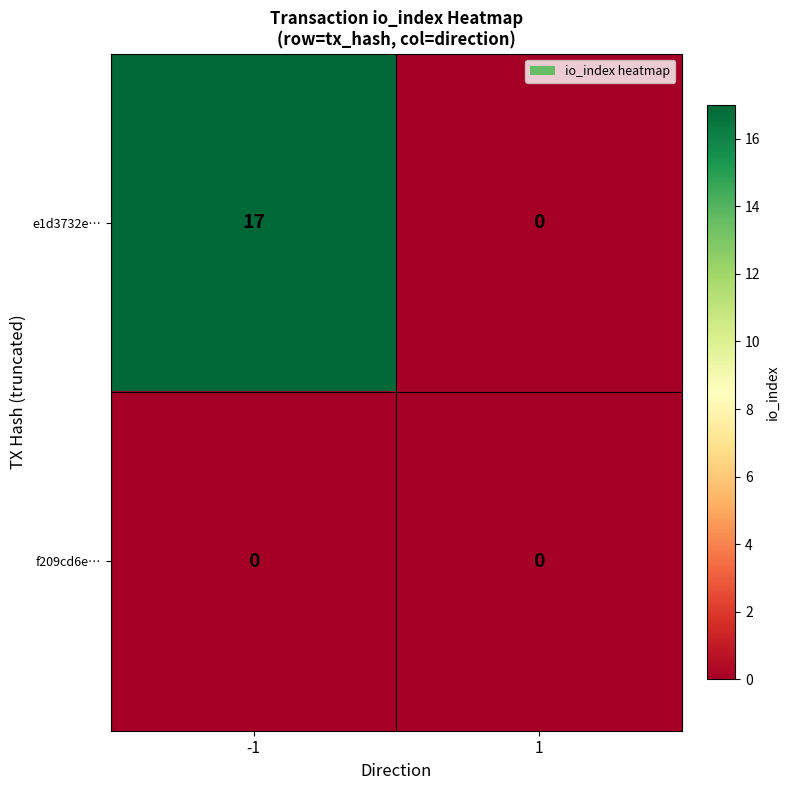

How many series are shown in this chart?

2